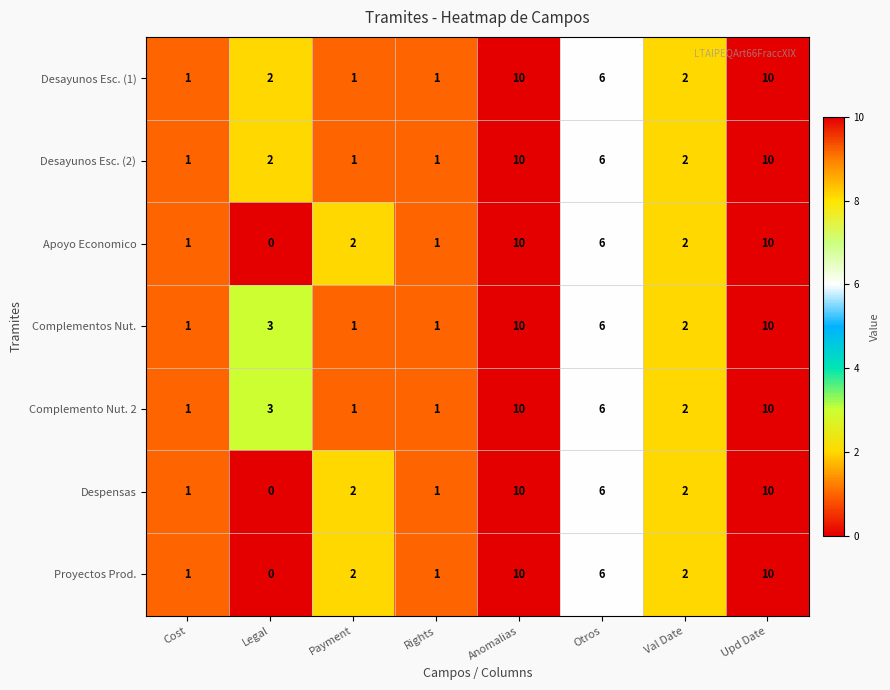

Where is Complementos Nut. nearest to the value 5?

Otros